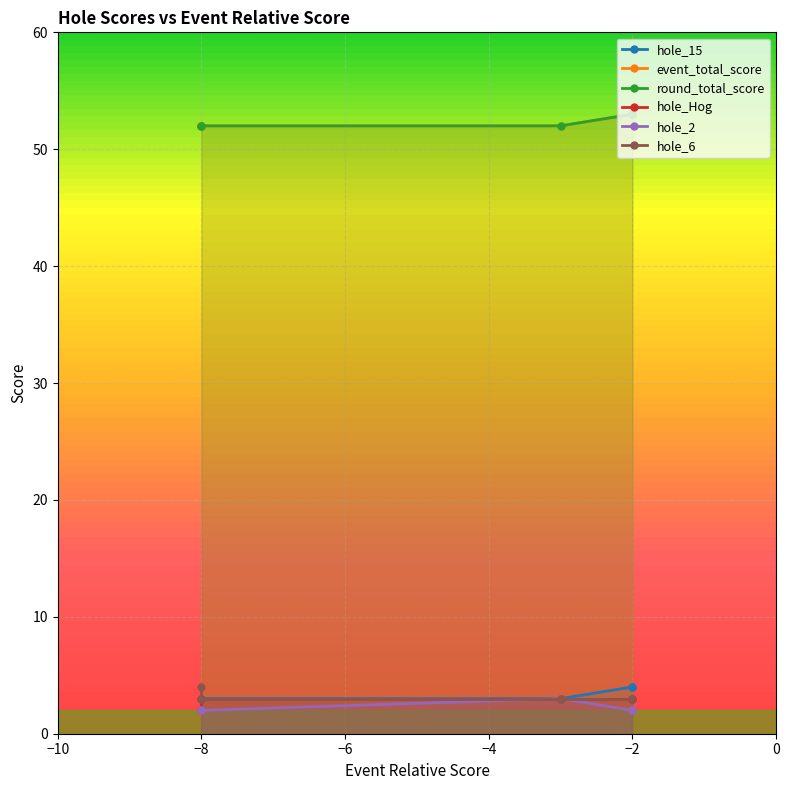

What is the maximum value shown in the chart?

53